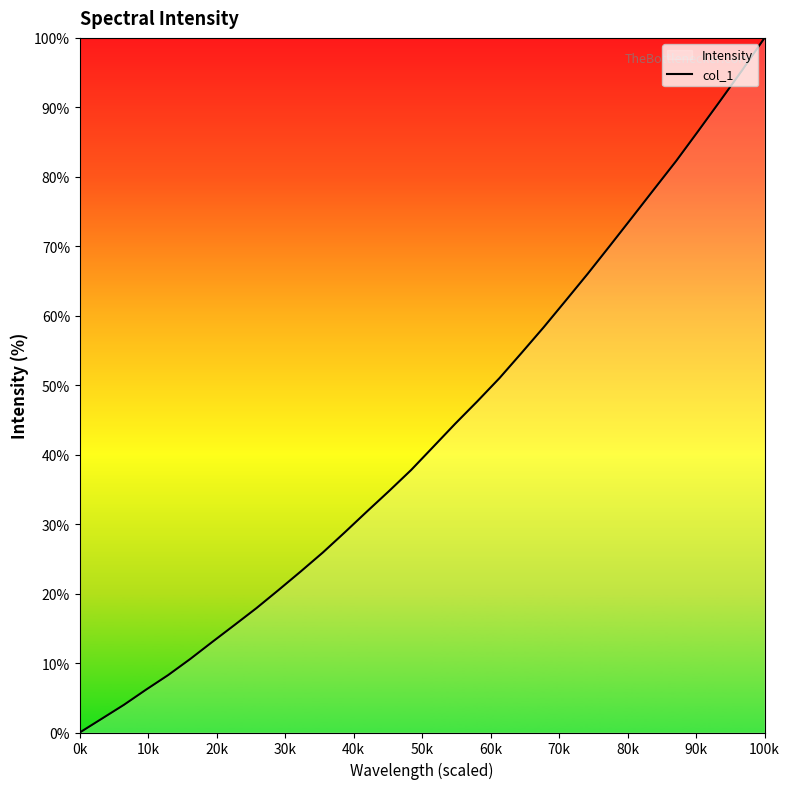

What is the difference between the maximum and minimum values?

100.0